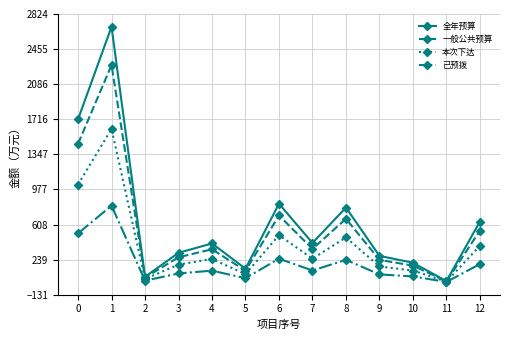

What is the total value across all series at 3?

852.9